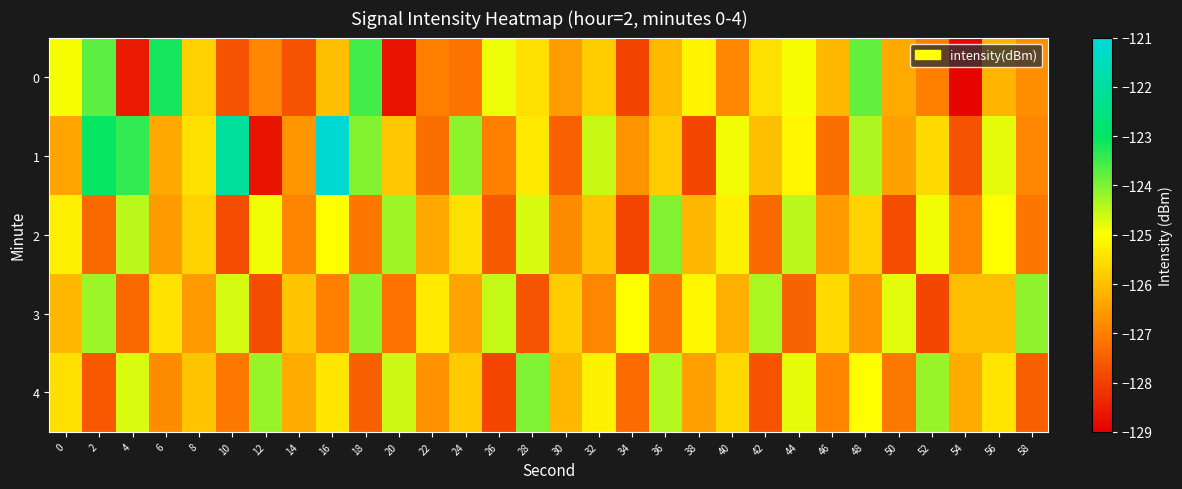

At which category is the sum across all series the highest?

16